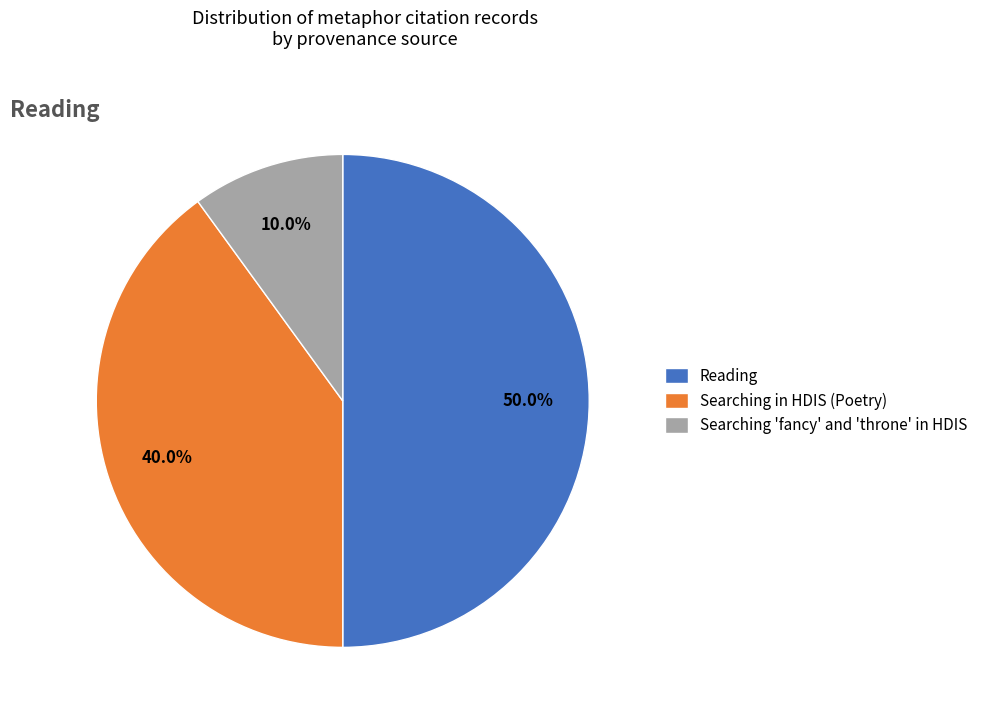

How many segments does this pie chart have?

3